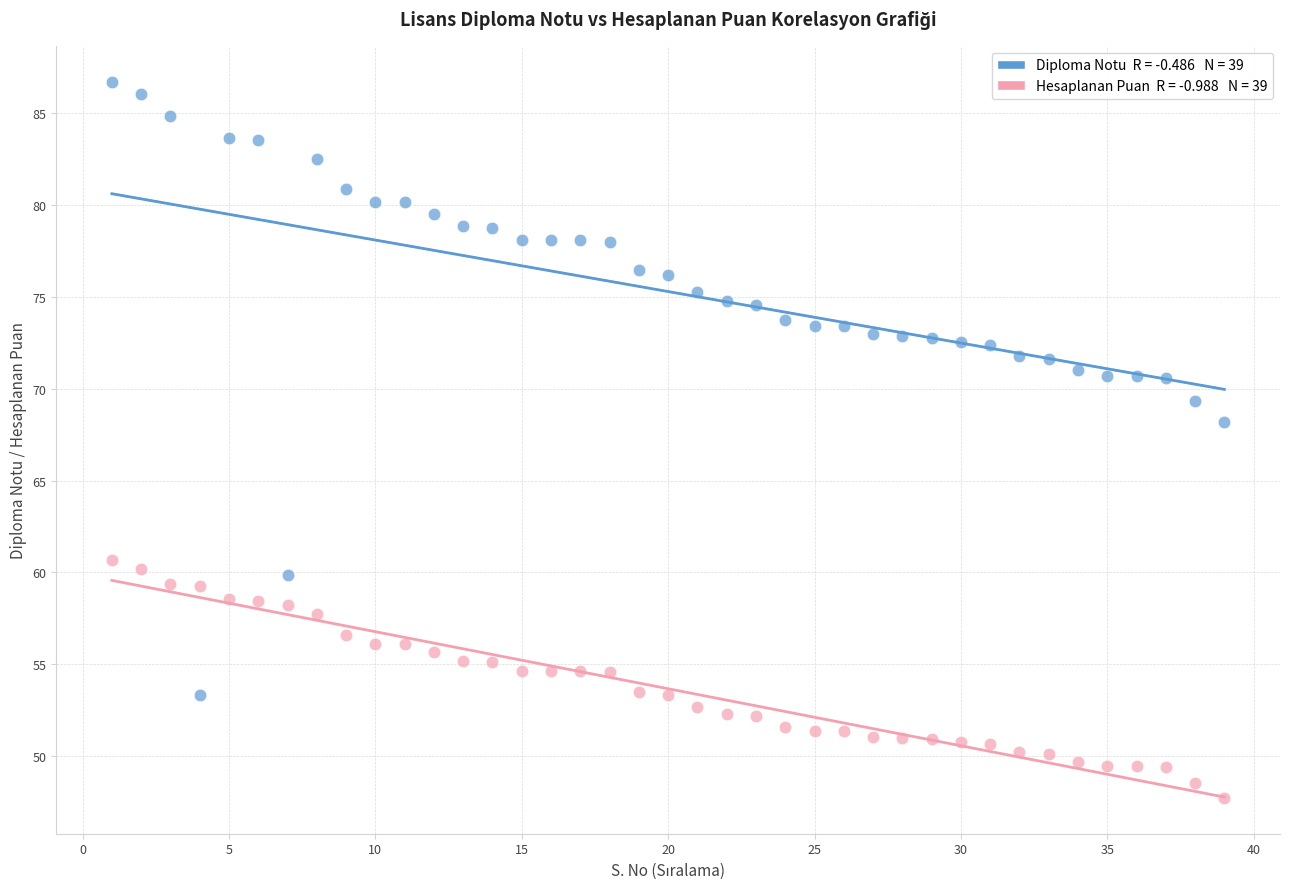

Across all series, what Y value is closest to 67?

68.2